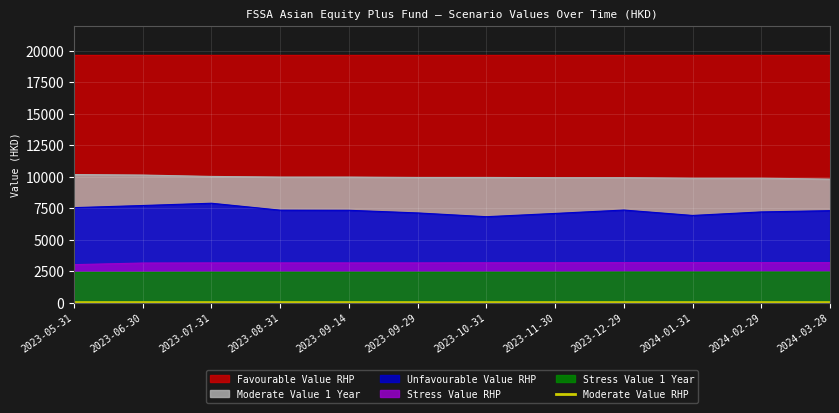

What is the minimum value for Stress Value RHP?

3020.0